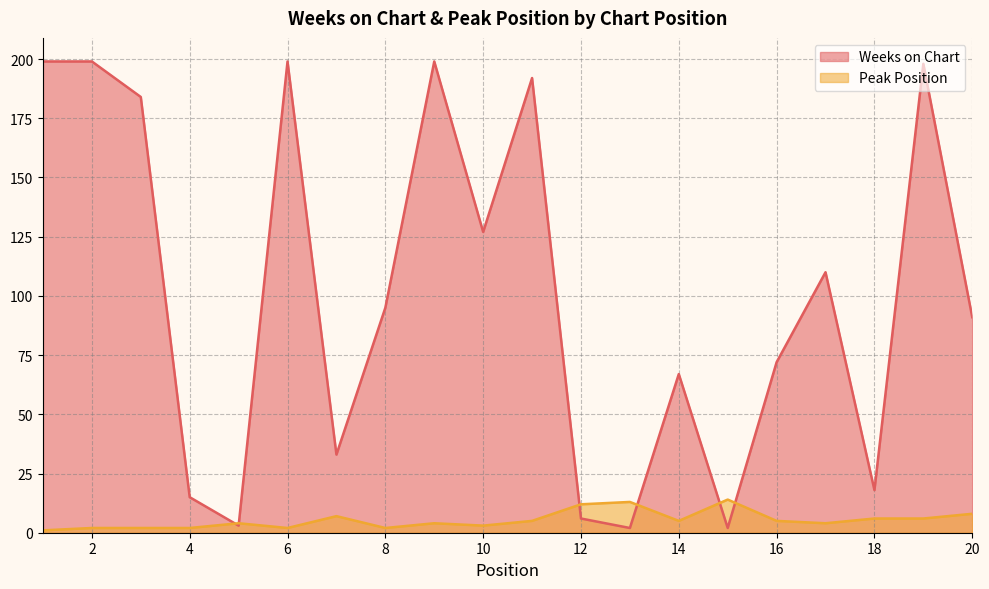

What is the minimum value shown in the chart?

1